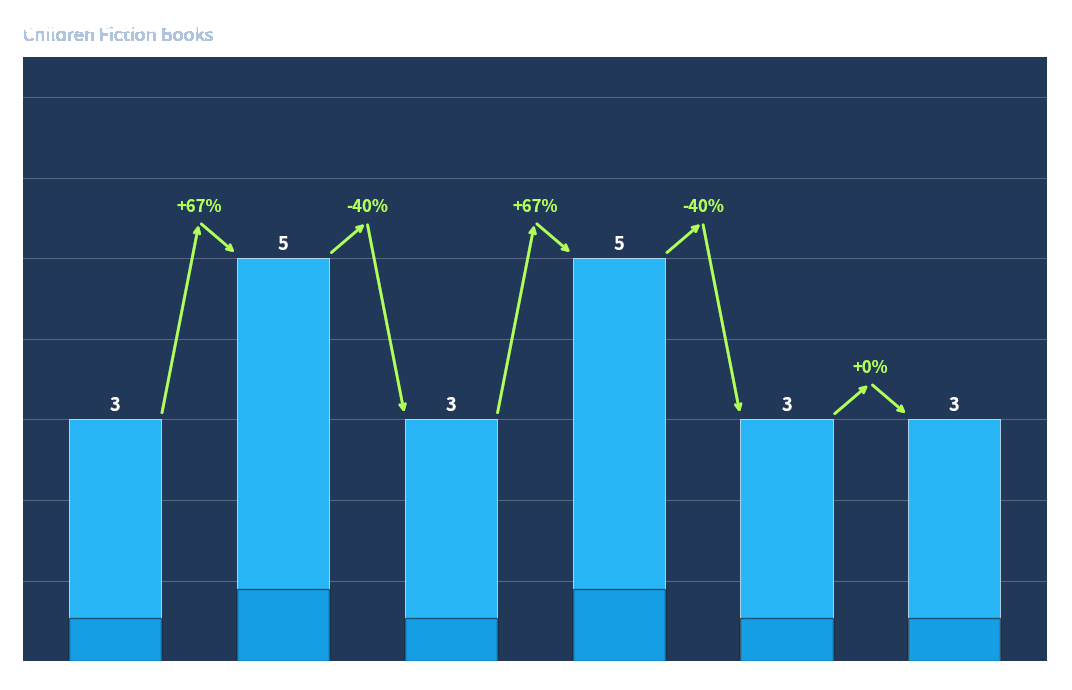

What is the maximum value shown in the chart?

5